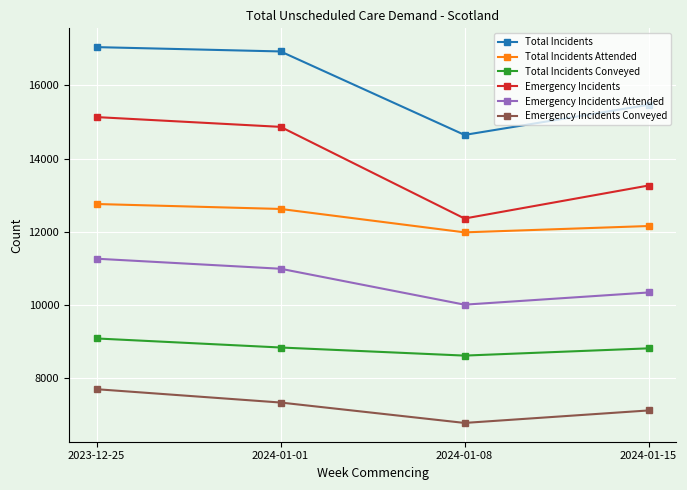

What is the difference between the Total Incidents Attended values at 2024-01-15 and 2024-01-01?

466